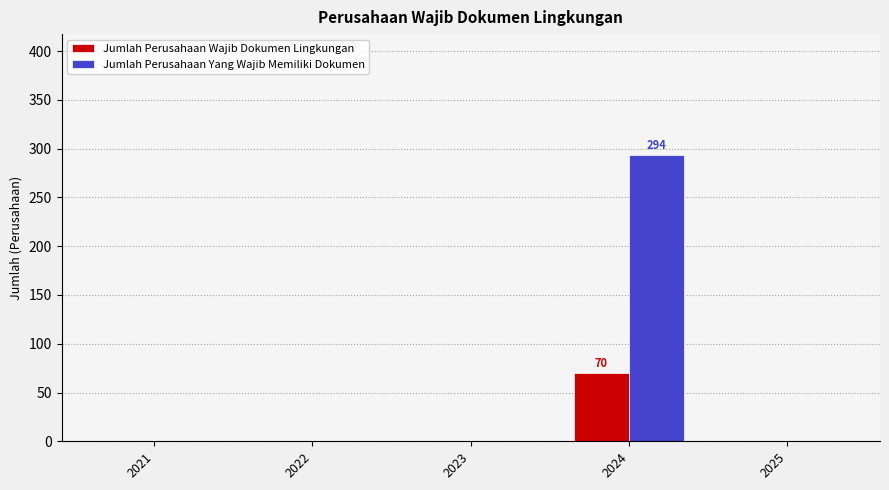

At which category is the sum across all series the highest?

2024